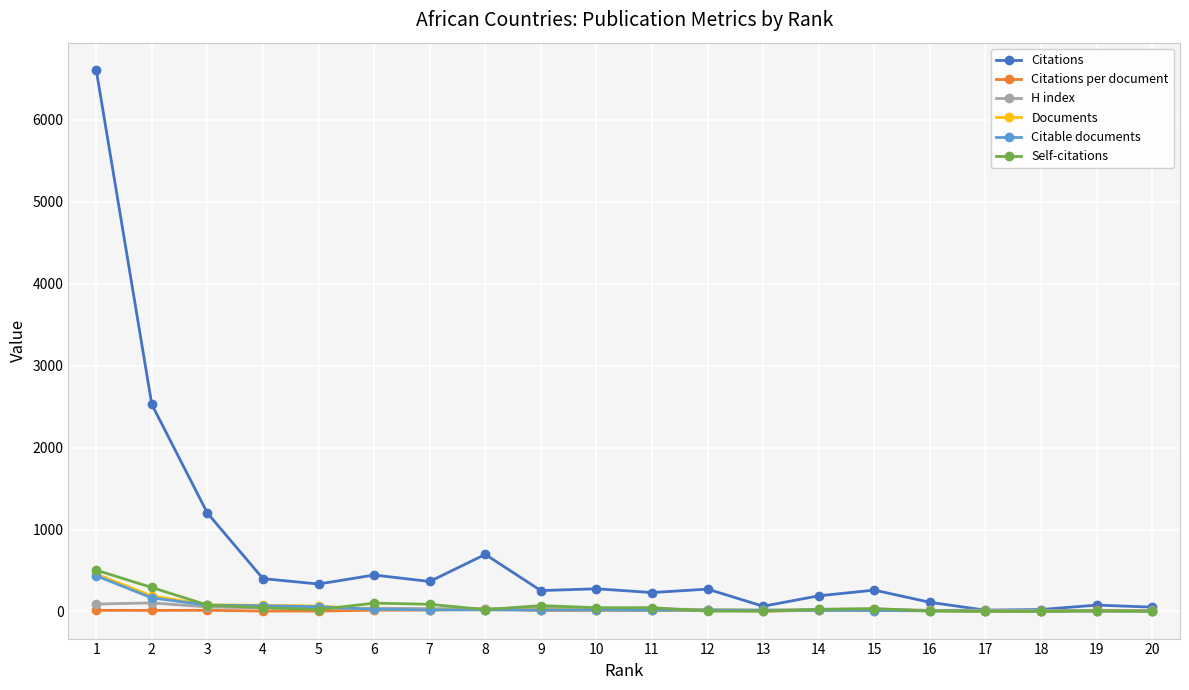

What is the greatest value displayed?

6607.0